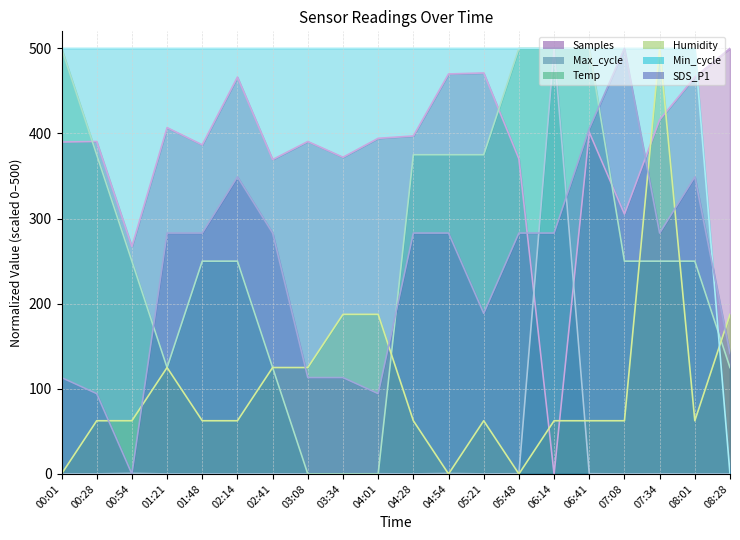

True or false: Max_cycle has more than 0 points higher than both neighbors.

True